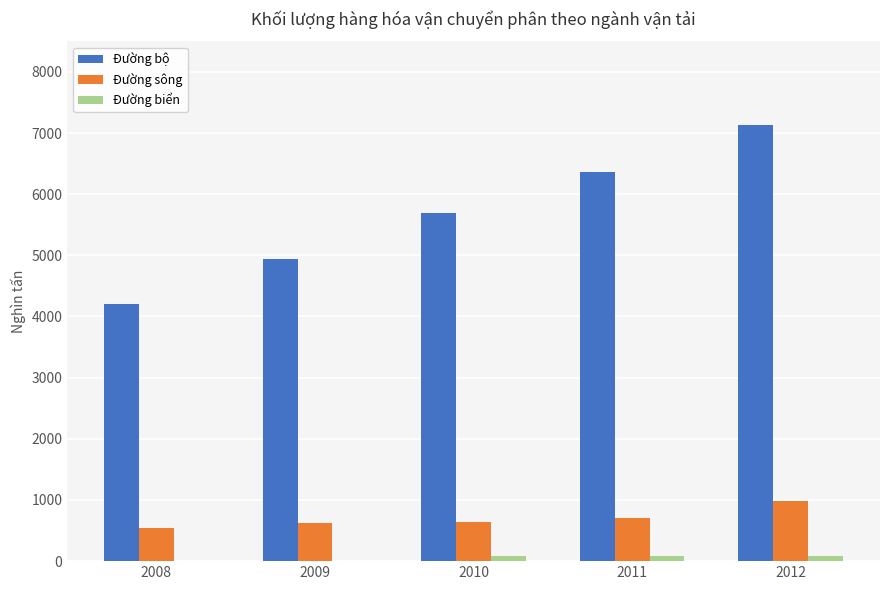

What is the sum of the Đường sông values at 2010 and 2011?

1342